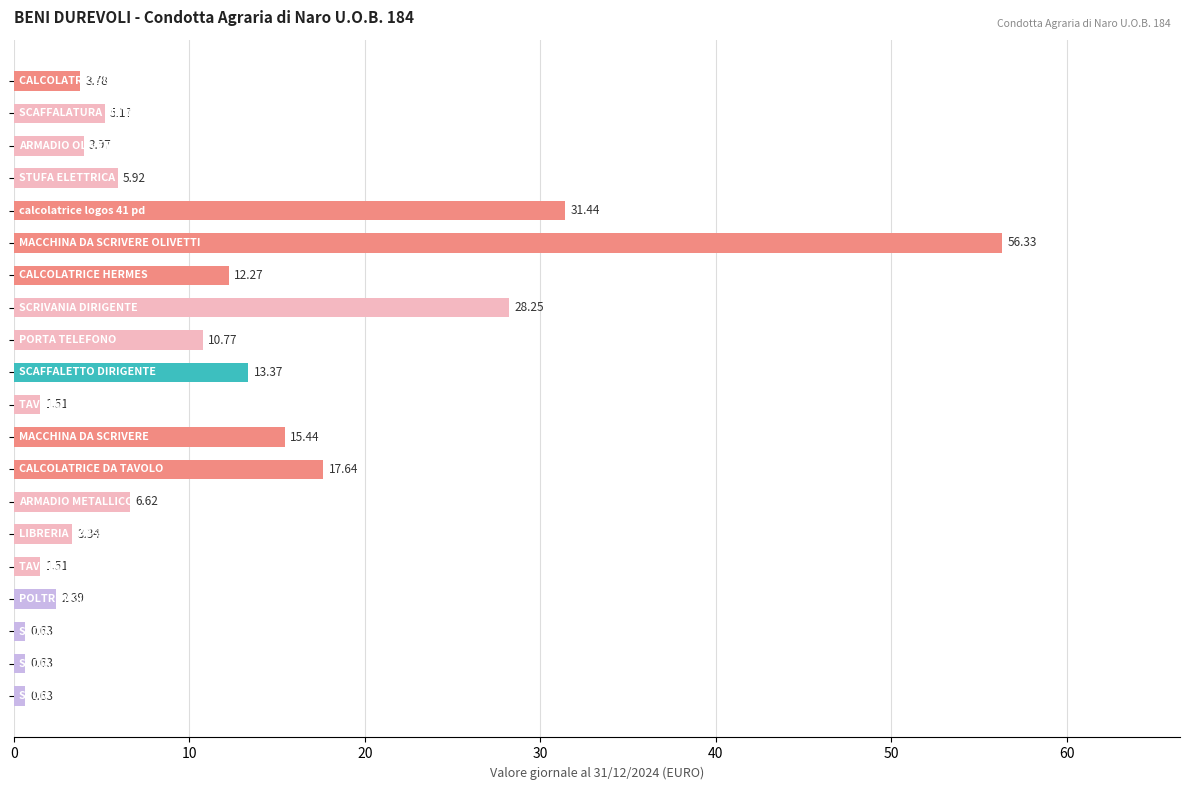

What is the difference between the maximum and minimum values?

55.7